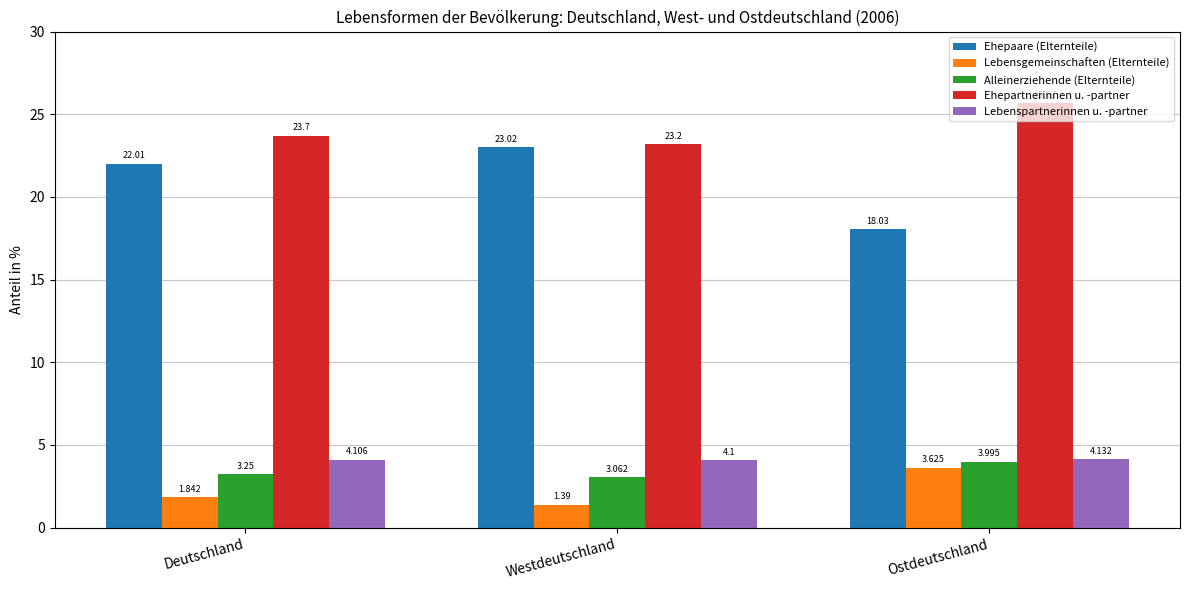

What is the total value across all series at Westdeutschland?

54.8